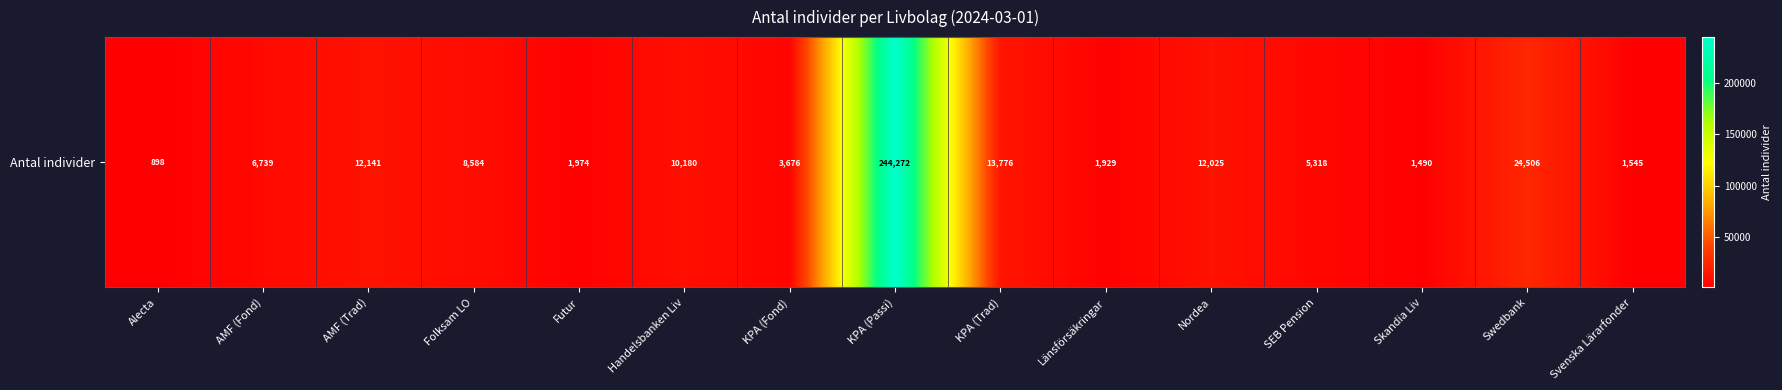

What is the maximum value shown in the chart?

244272